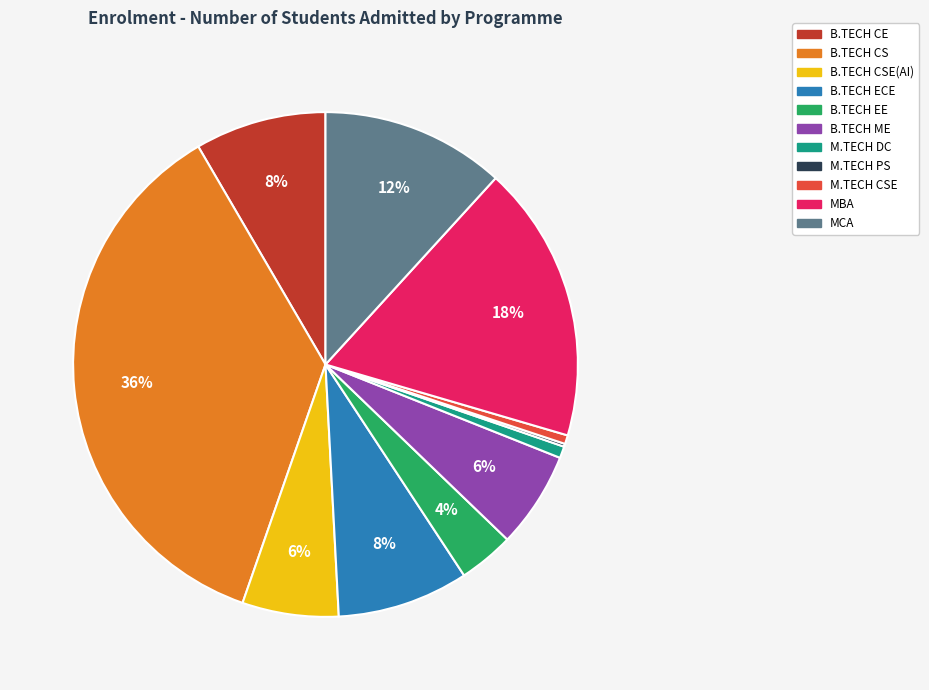

To the nearest percent, what is the difference between the largest and smallest slice percentages?

36%